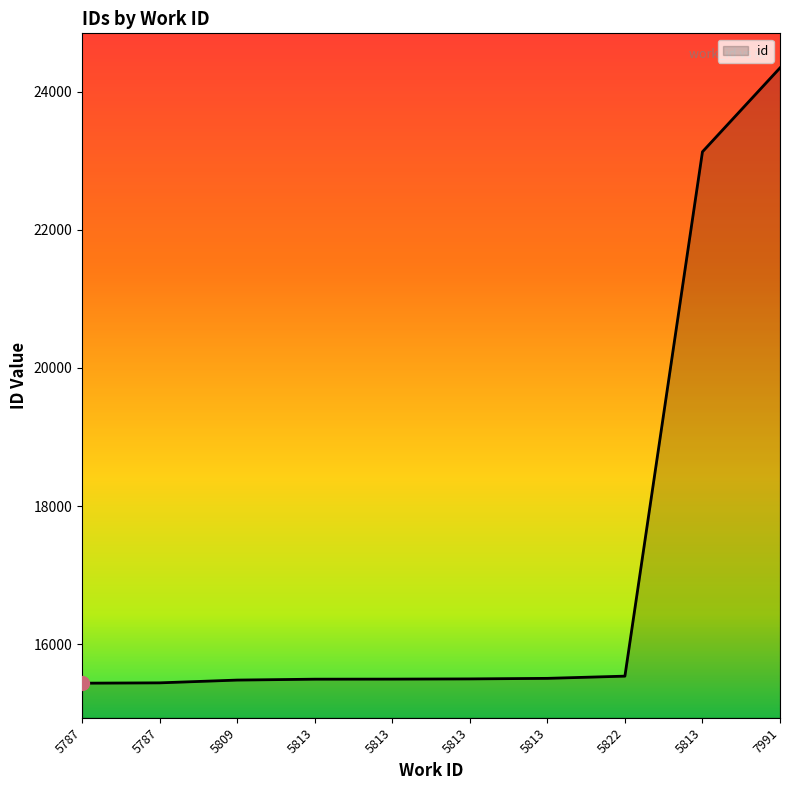

How many lines are shown in the chart?

1